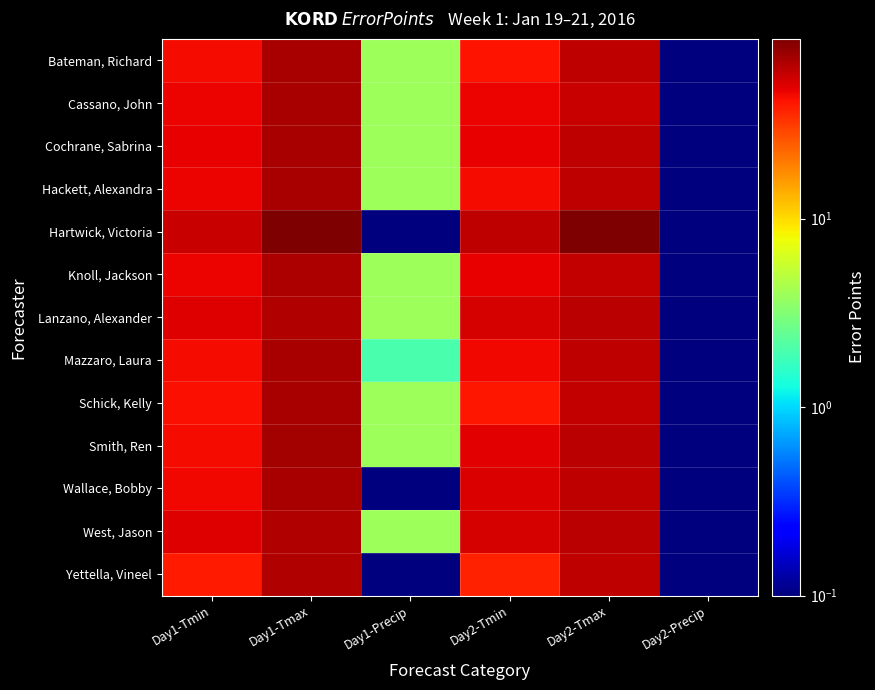

What is the minimum value shown in the chart?

0.1